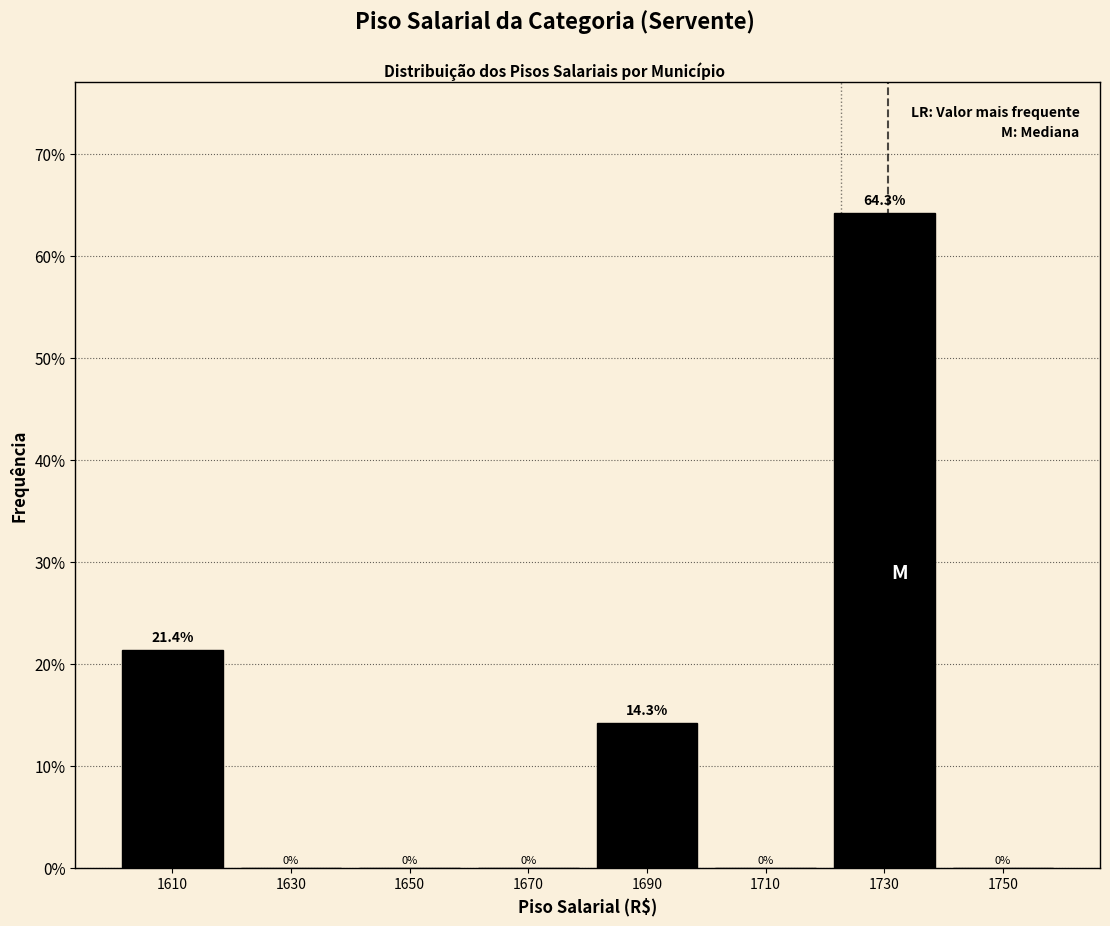

What is the height of the bar covering 1720 to 1740 on the x-axis?

64.3